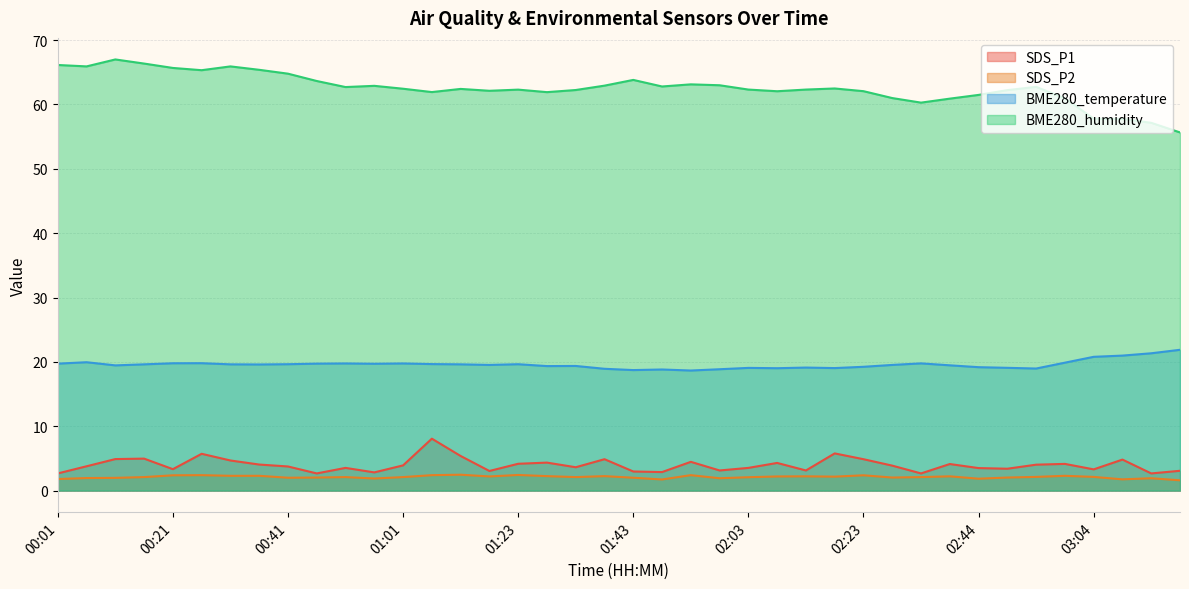

Rank the series by their maximum value, from highest to lowest.

BME280_humidity, BME280_temperature, SDS_P1, SDS_P2